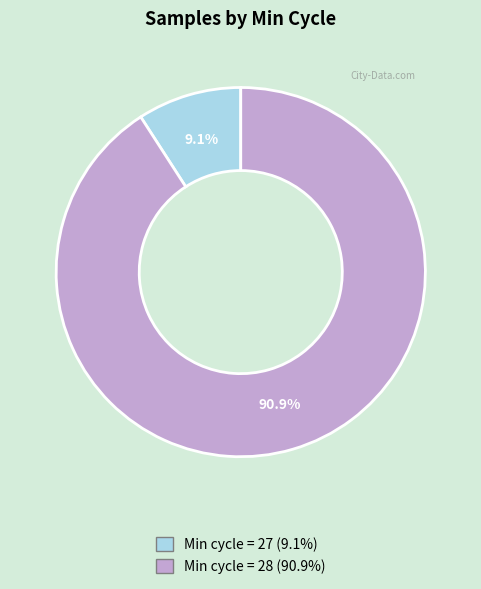

Does any single category account for the majority?

Yes